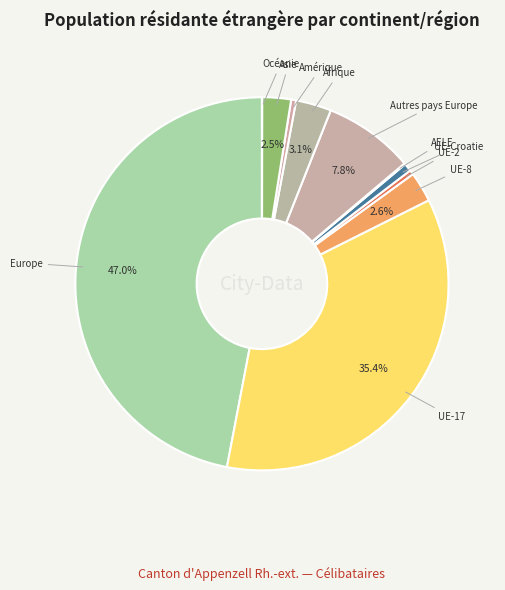

Is UE-8 the majority of the pie?

No